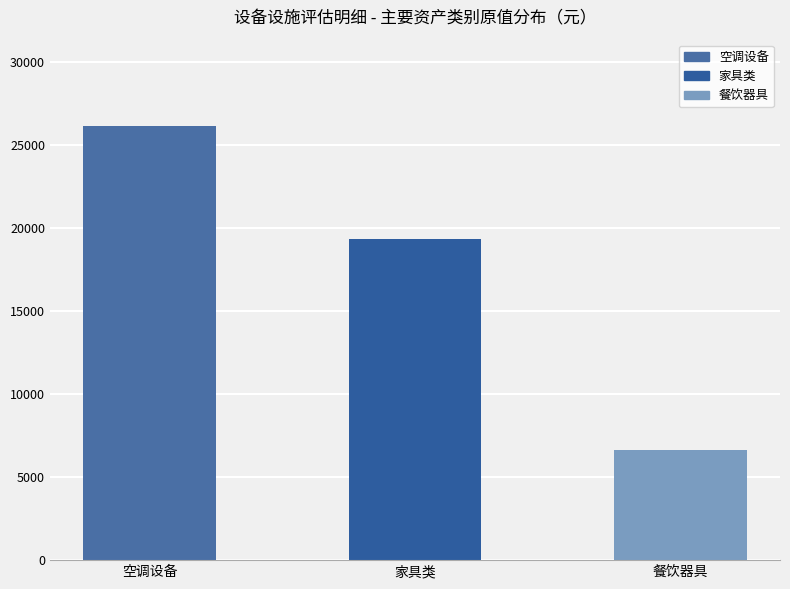

What is the sum of all values?

52060.5